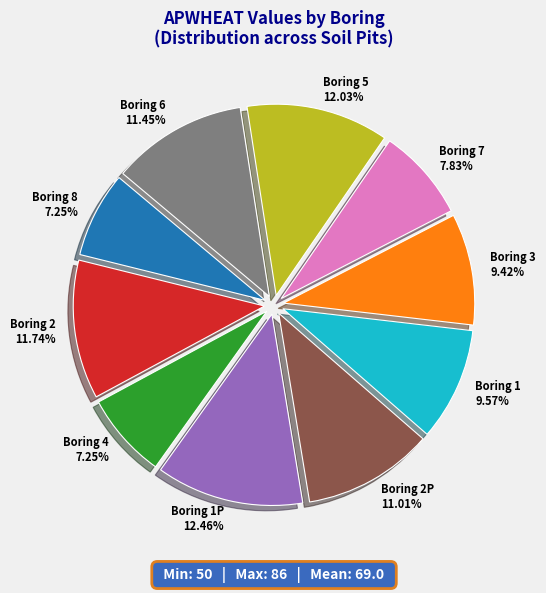

Does any single category account for the majority?

No